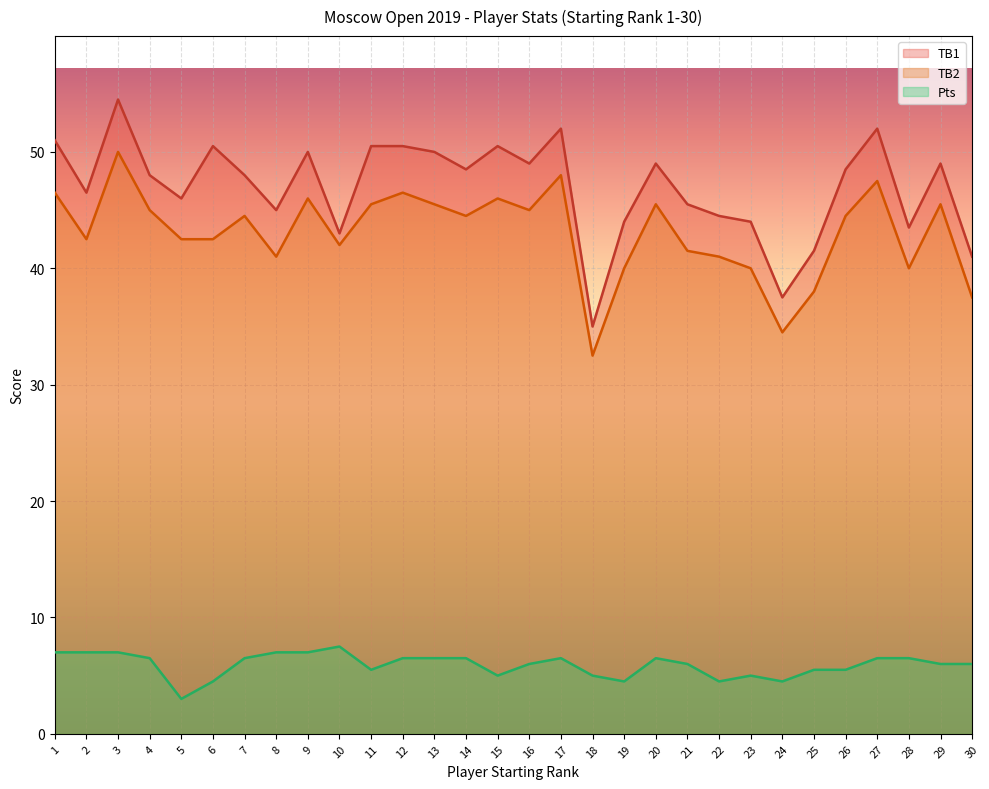

Does the chart display data point markers on the line(s)?

No